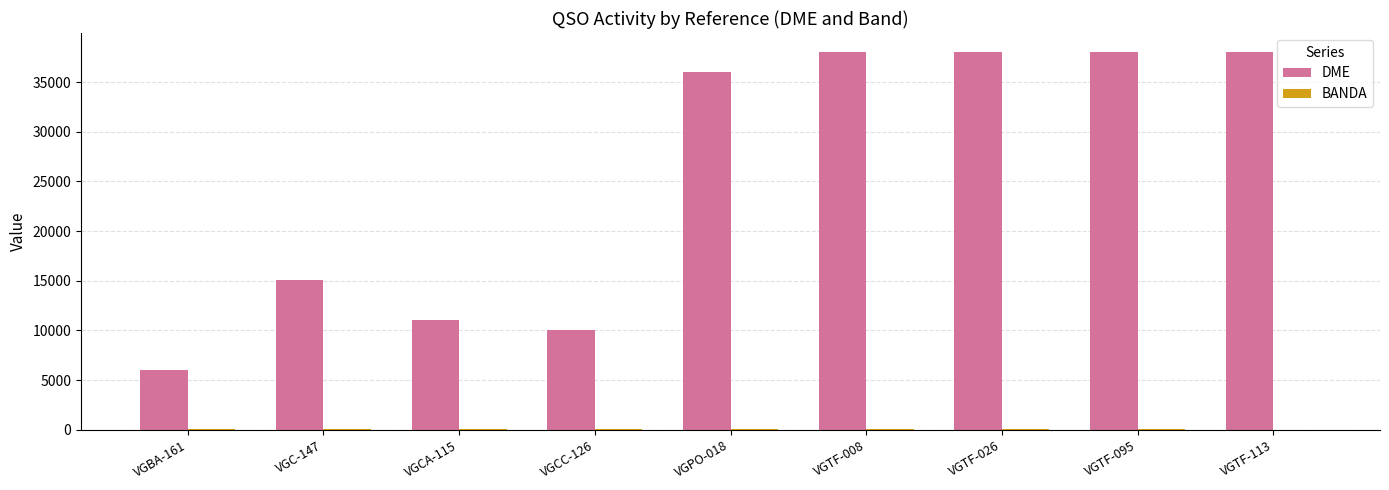

How many groups of bars are there?

9